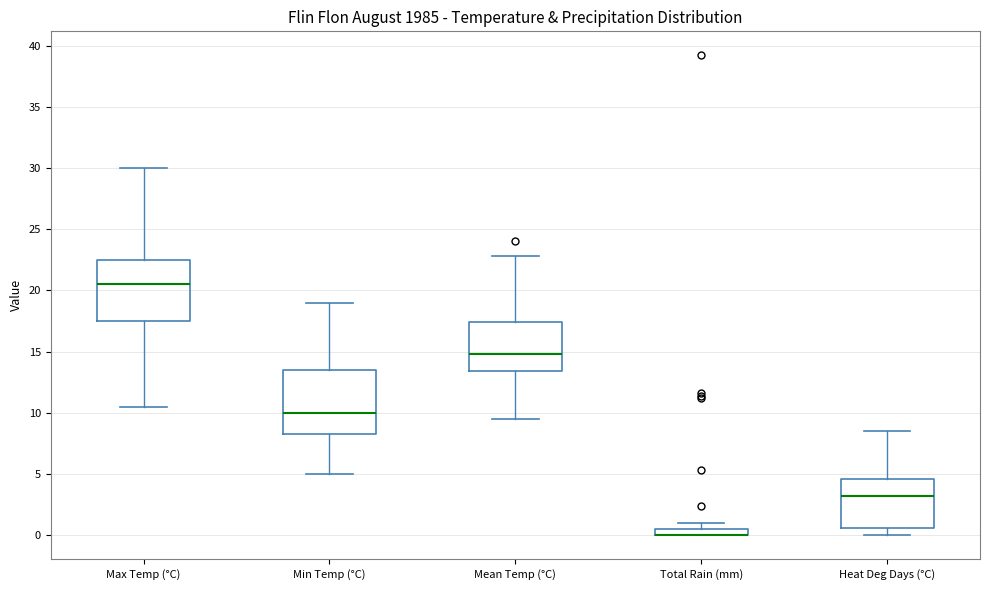

Where is the lower edge of the box for Max Temp (°C) on the y-axis? The values are not printed on the chart, so give them approximately, as read against the axis.

17.5